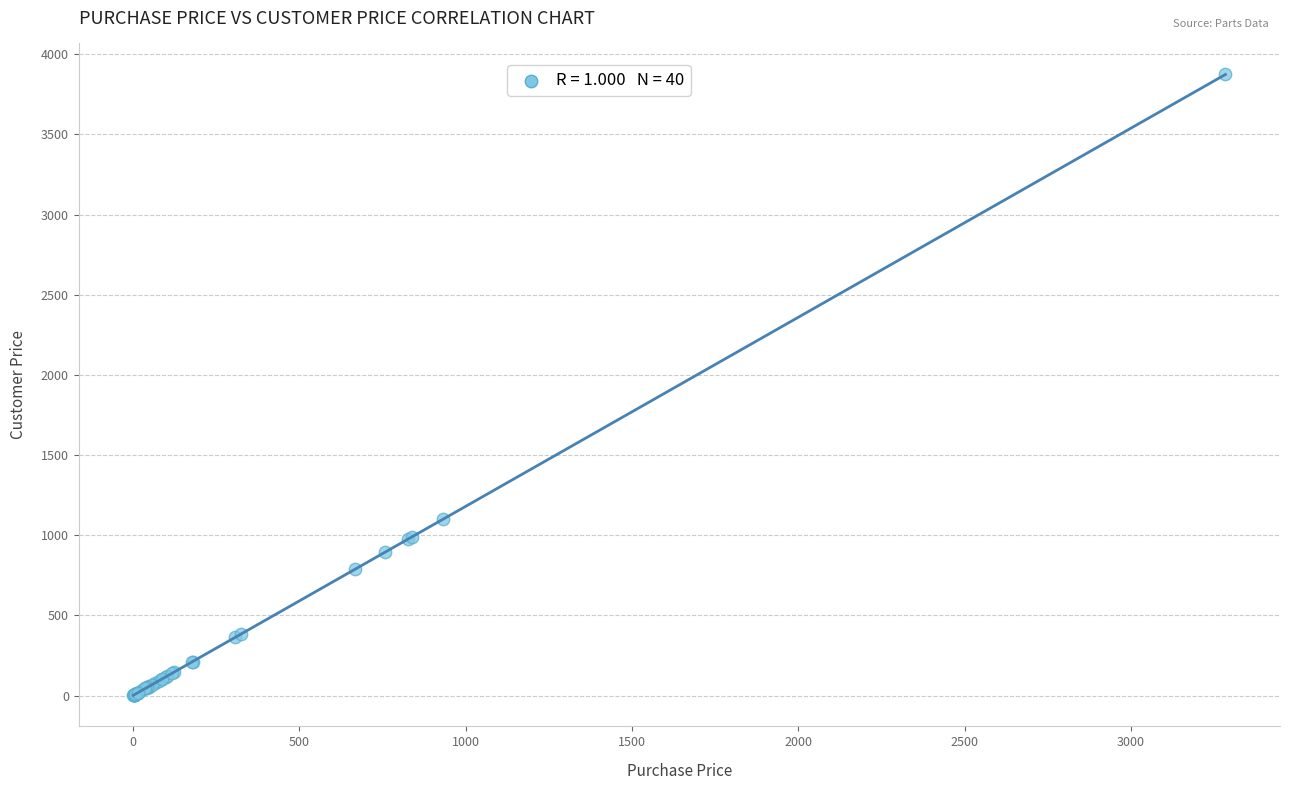

What Y value in the scatter plot is closest to 1937?

1100